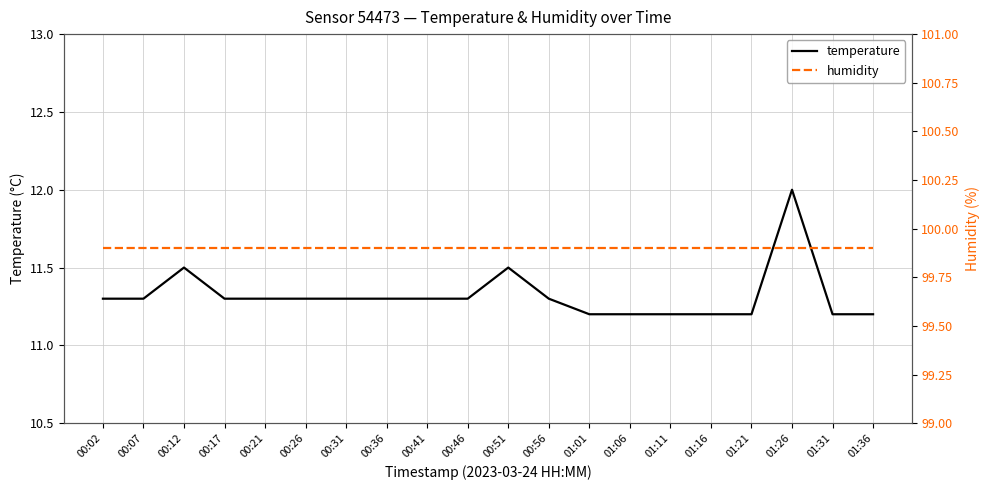

Which series has the largest total across all categories?

humidity